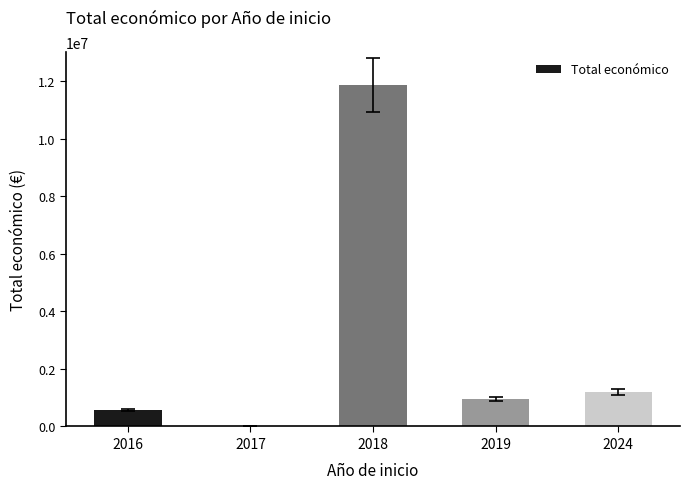

What is the average value?

2917562